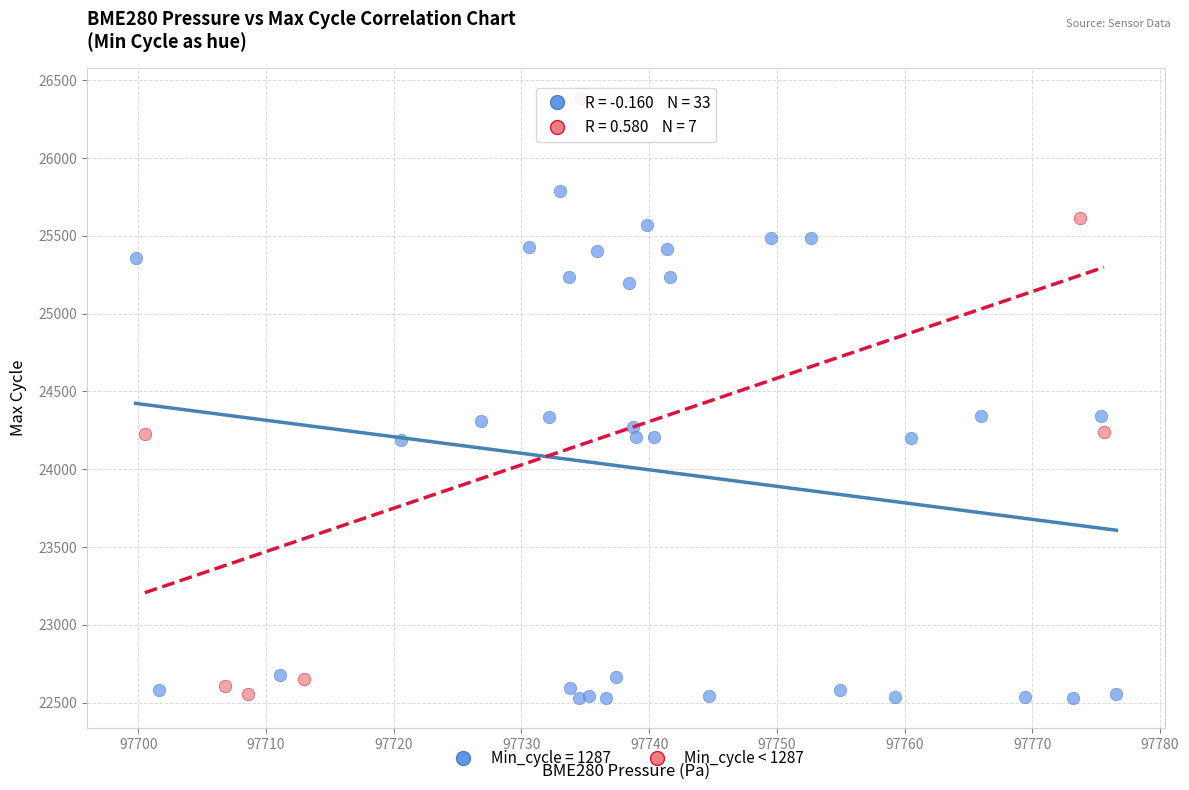

Which series has the widest spread of Y values?

Min_cycle < 1287